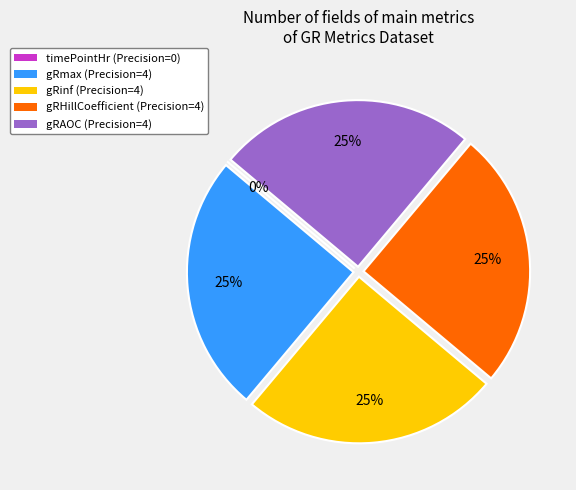

Does gRAOC account for over 50% of the chart?

No